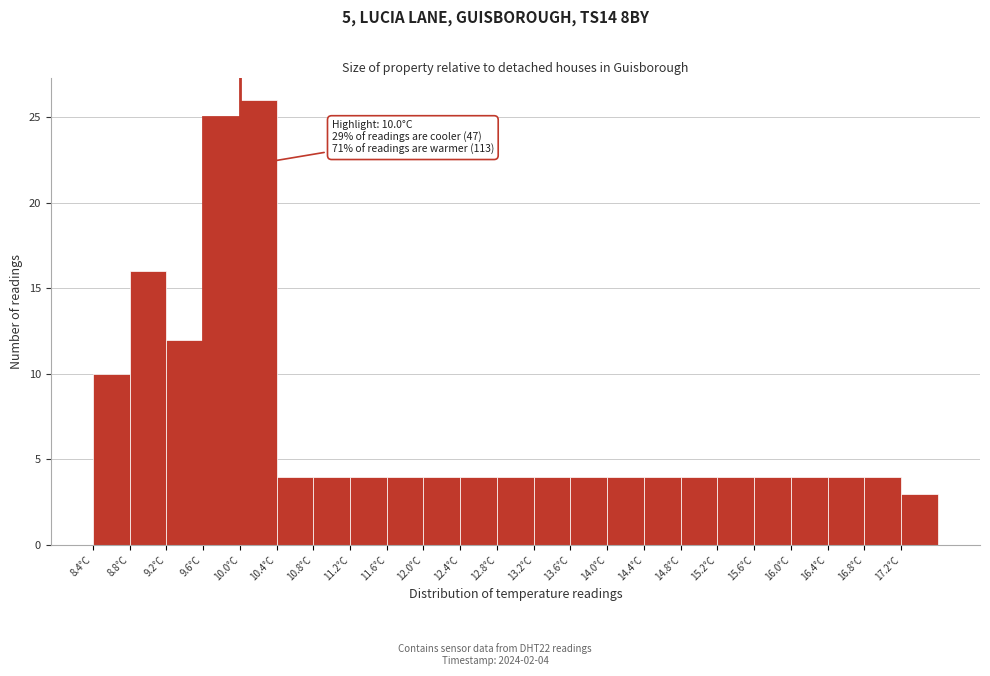

Over which range of the x-axis is the bar tallest?

10.0 to 10.4